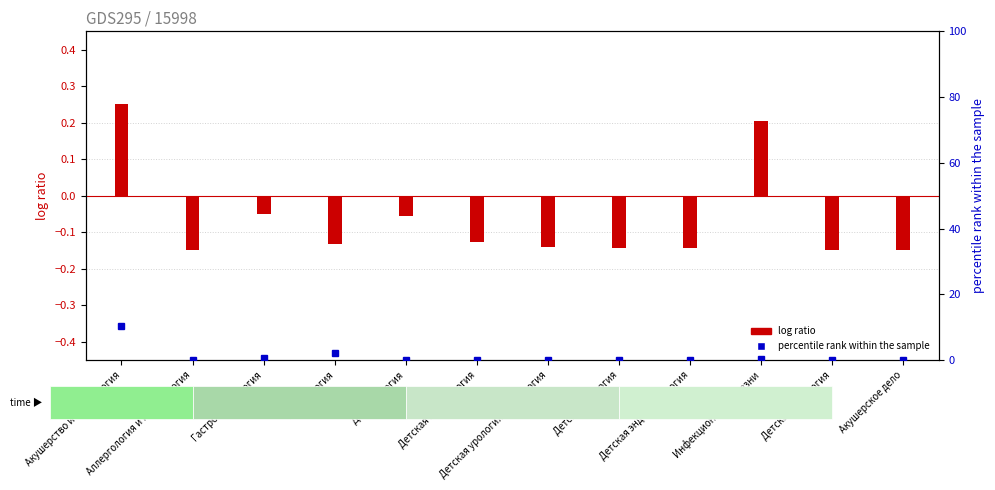

Is it true that the value at Детская эндокринология is 0.0?

True